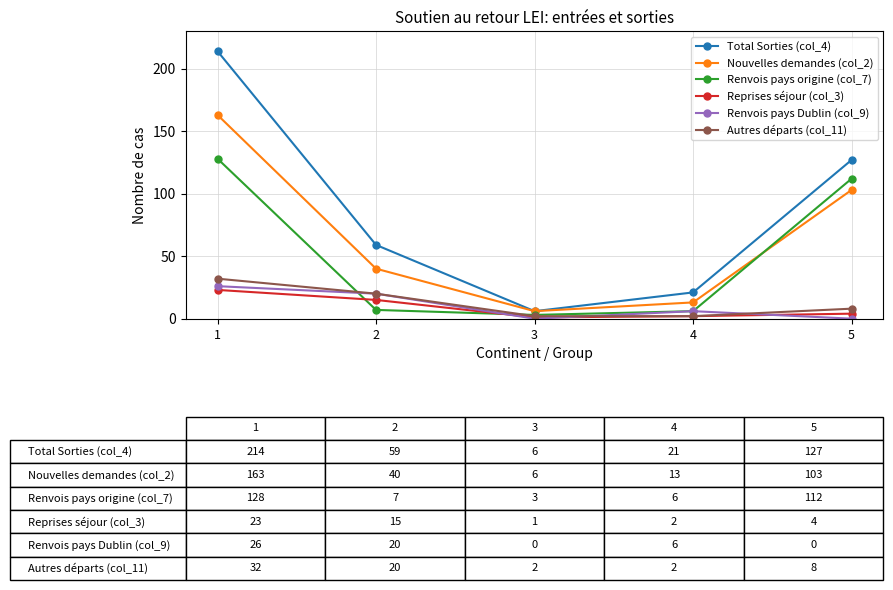

True or false: Nouvelles demandes (col_2) has a value of 13 at 4.

True